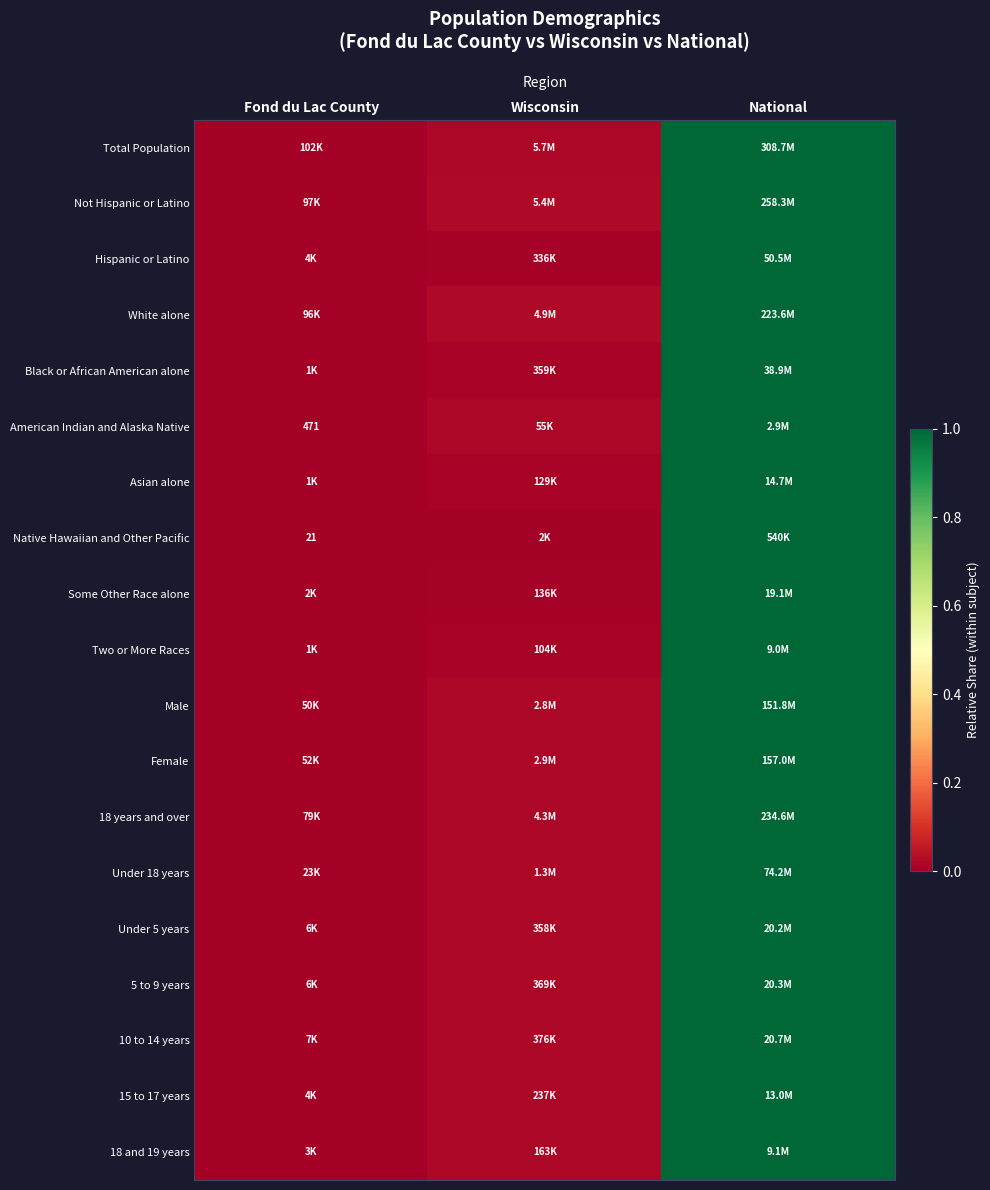

What is the difference between the maximum and minimum values in the 18 years and over series?

1.0